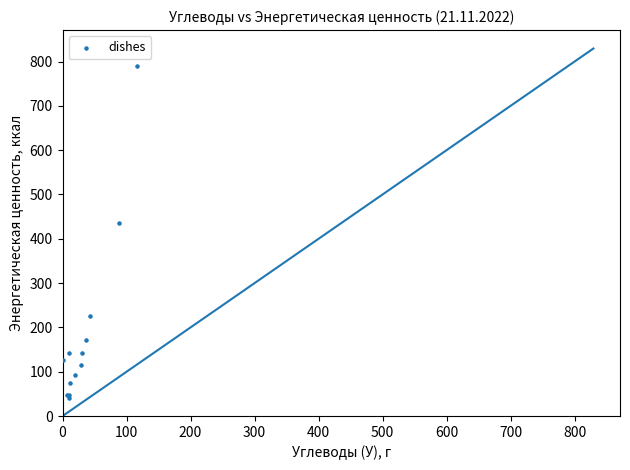

What Y value in the scatter plot is closest to 415?

435.9